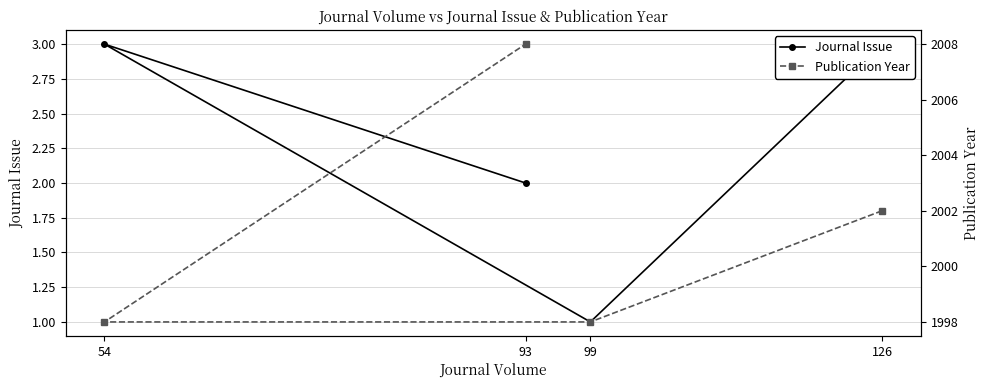

What is the sum of all Journal Issue values?

9